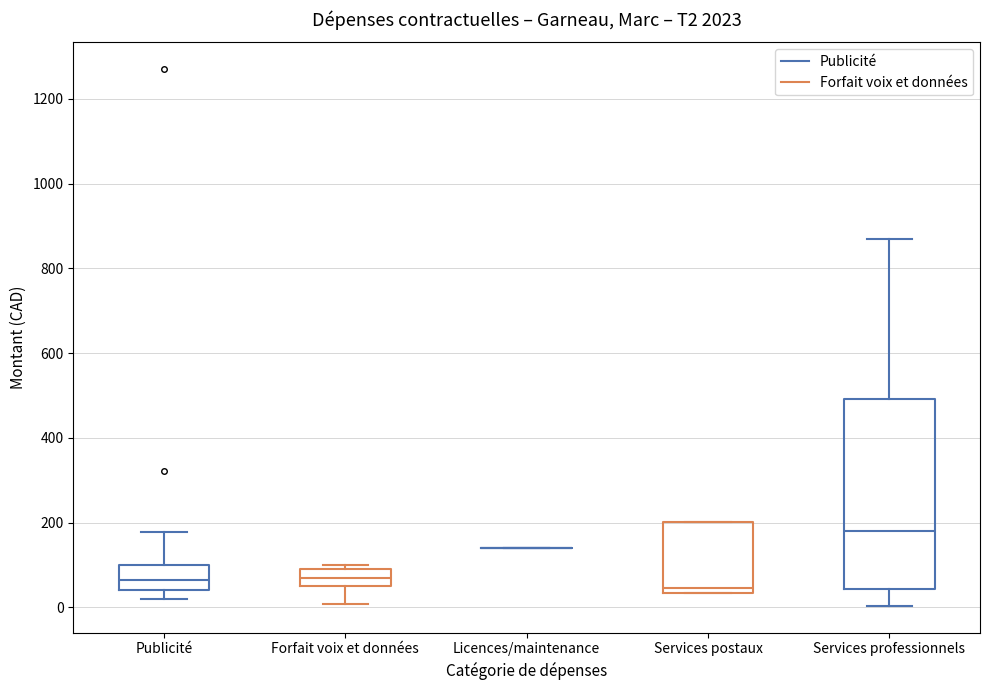

Which box is the tallest, from its lower edge to its upper edge?

Services professionnels